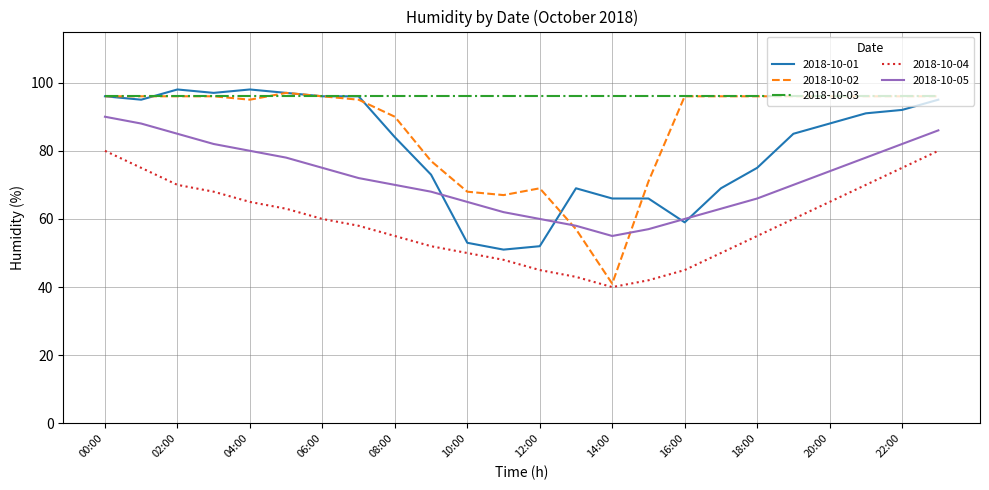

List the series in order of their overall mean, highest first.

2018-10-03, 2018-10-02, 2018-10-01, 2018-10-05, 2018-10-04